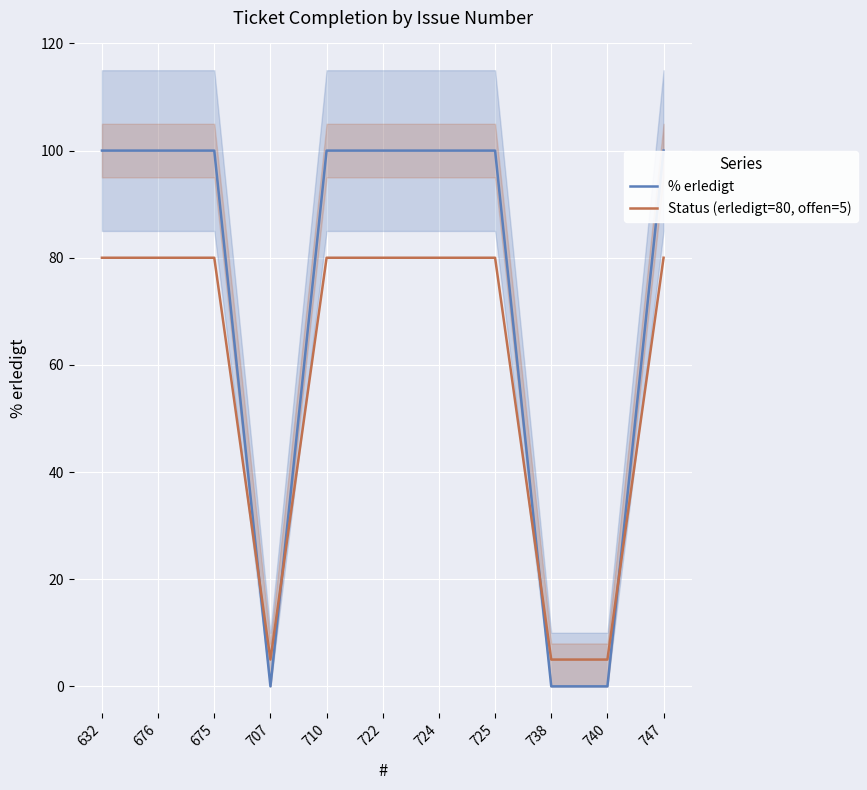

How many data points does each series have?

11